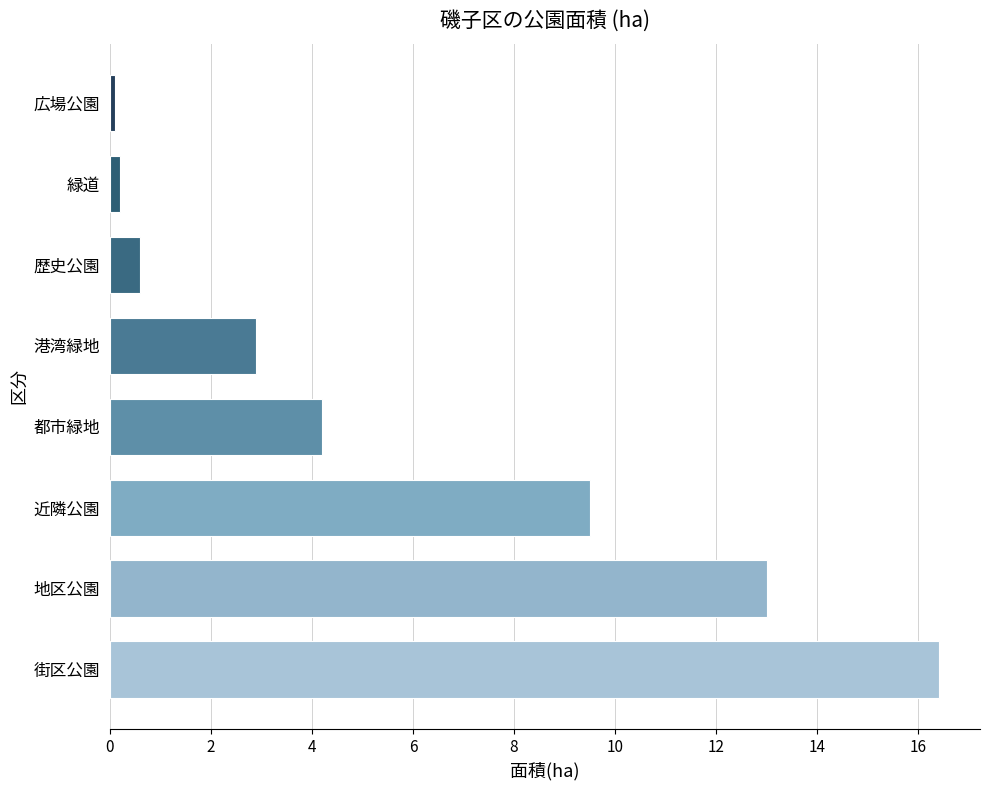

What is the difference between the maximum and minimum values?

16.3